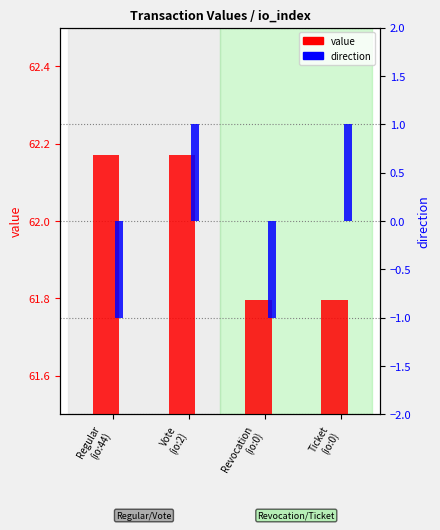

How many distinct data groups are displayed?

2